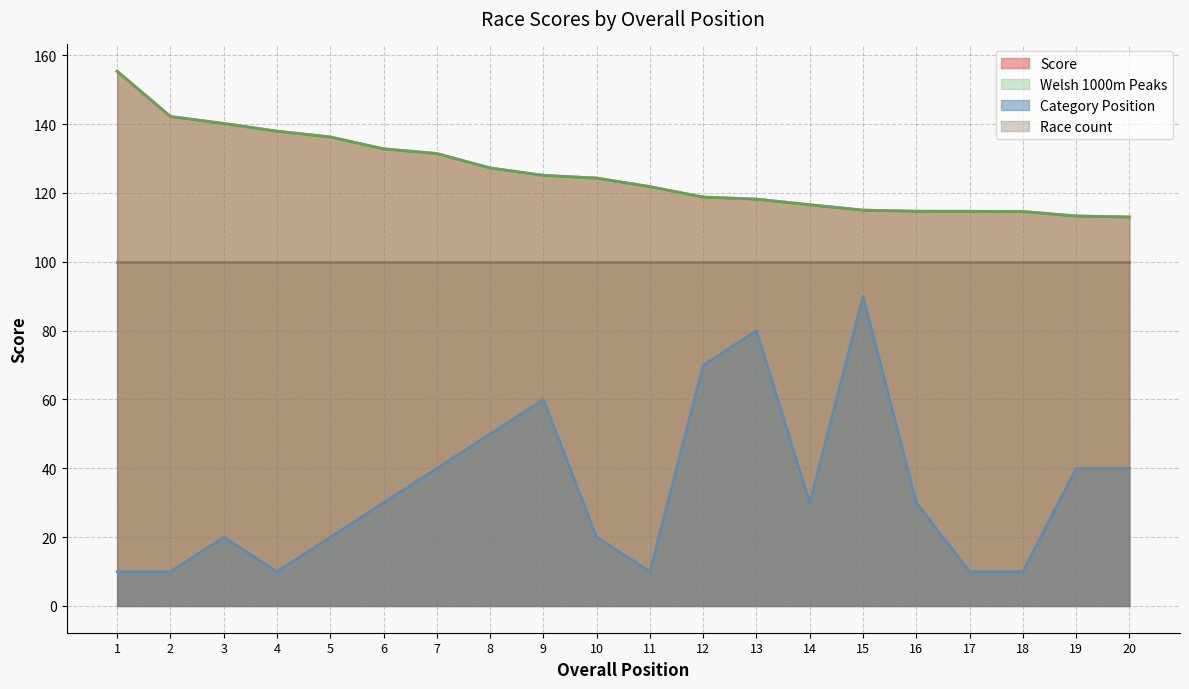

True or false: Category Position and Score intersect in this chart.

False